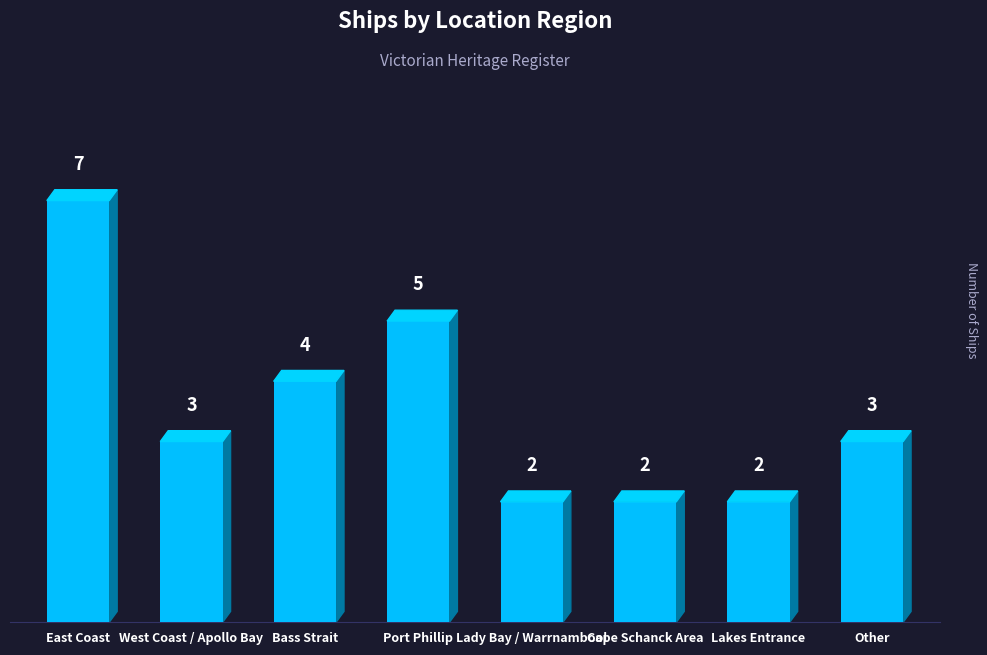

What is the average value?

4